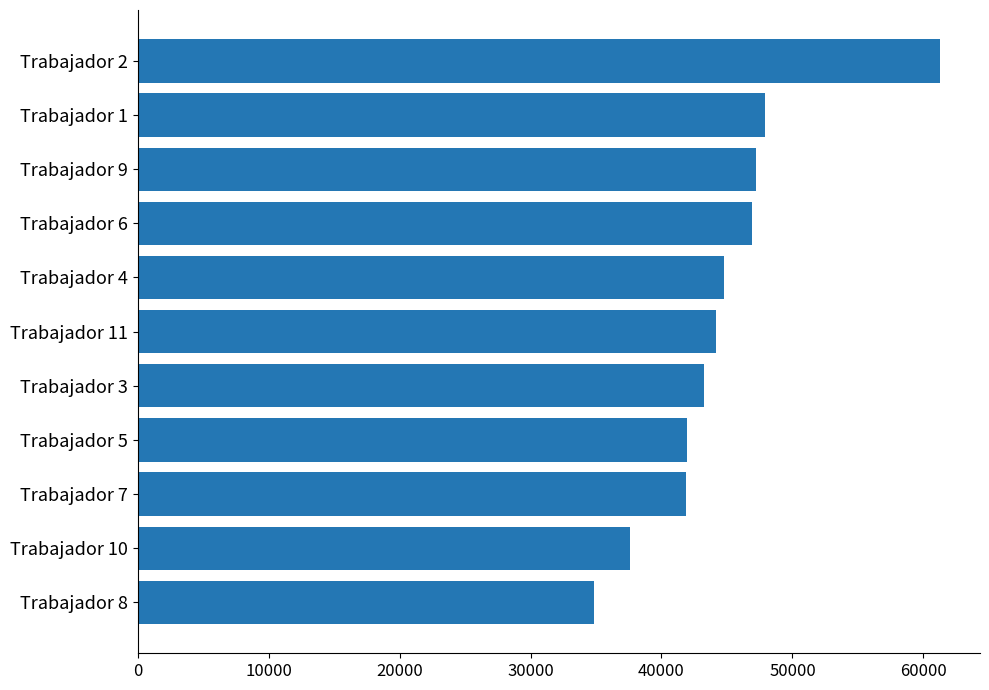

Which has a higher value, Trabajador 10 or Trabajador 2?

Trabajador 2